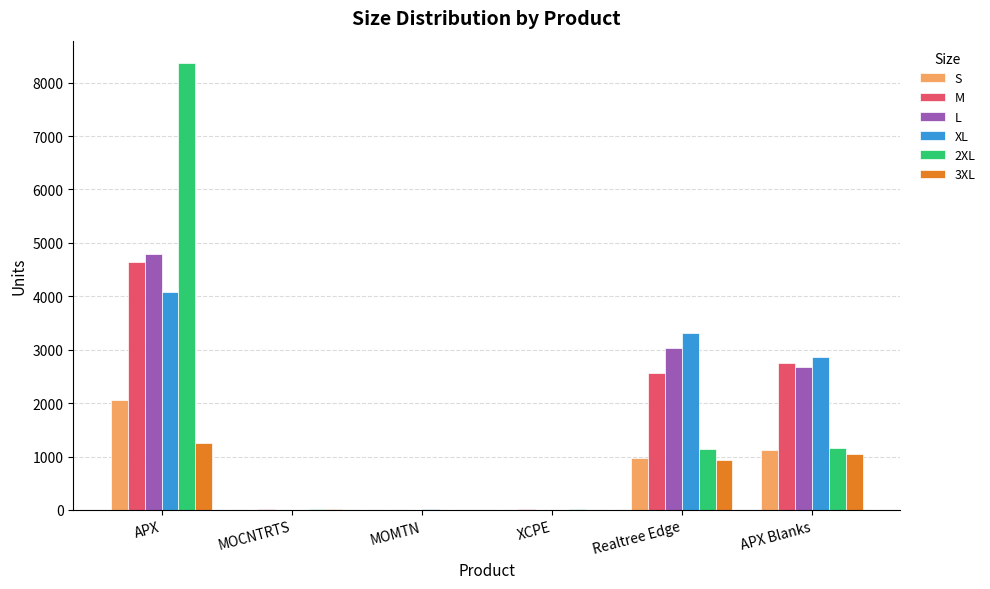

Between APX and XCPE, which series saw the biggest shift?

2XL